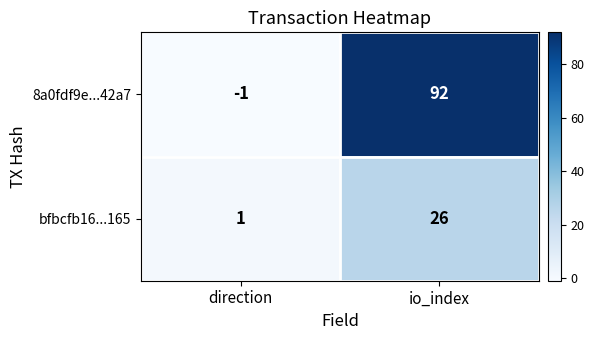

At how many categories does at least one series exceed 66?

1